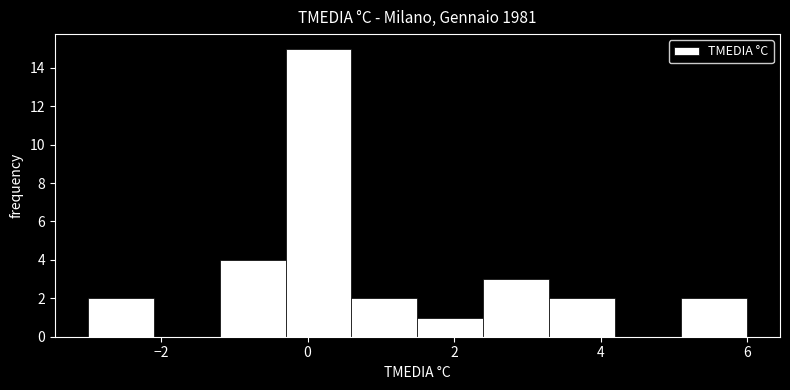

What is the height of the bar covering -3.0 to -2.1 on the x-axis? Neither the bar edges nor the heights are printed on the chart, so give them approximately, as read against the axes.

2